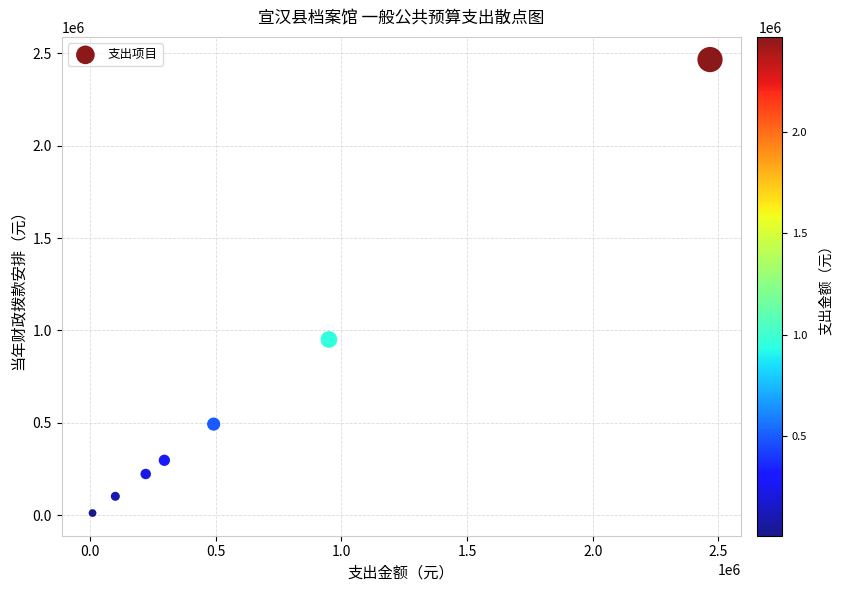

What Y value in the scatter plot is closest to 1238636?

951000